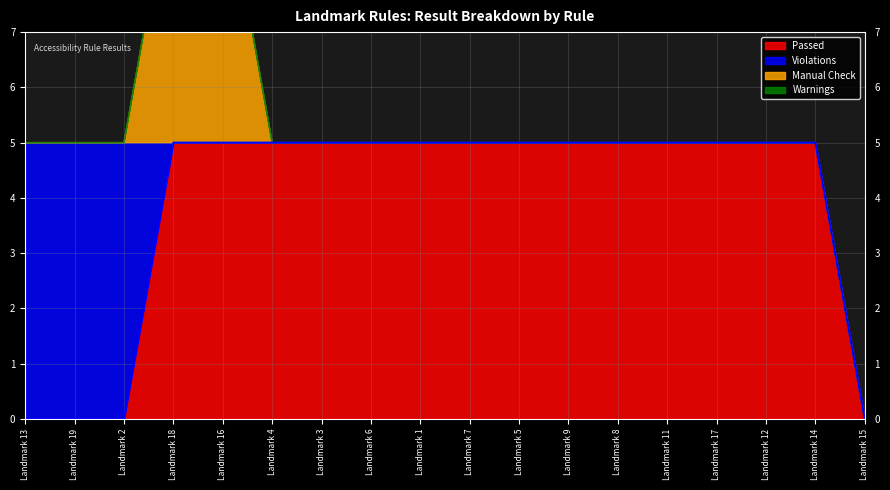

What is the maximum value for Violations?

5